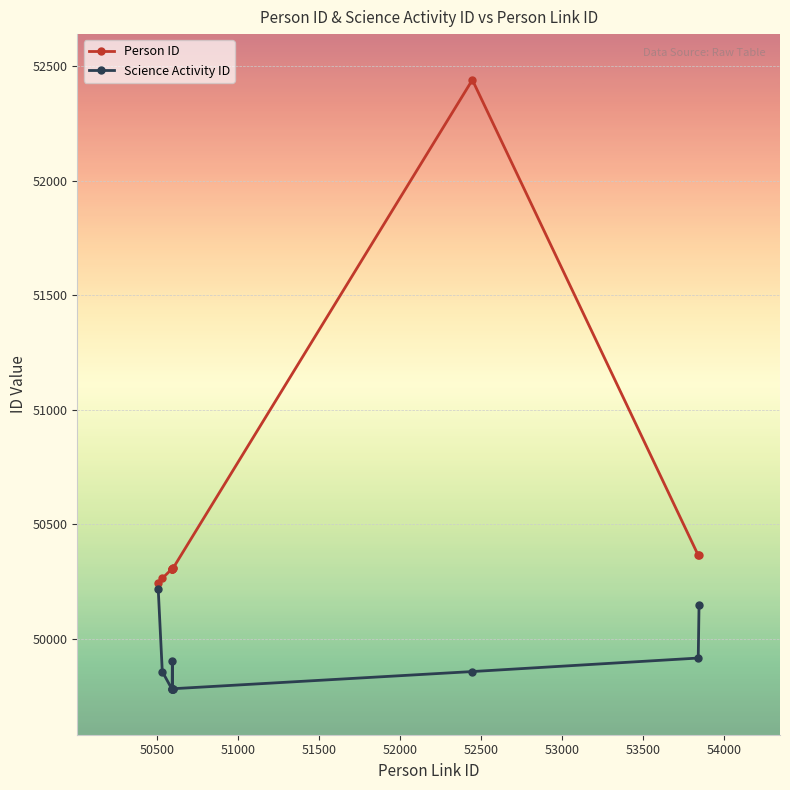

True or false: Person ID and Science Activity ID cross at least once.

False